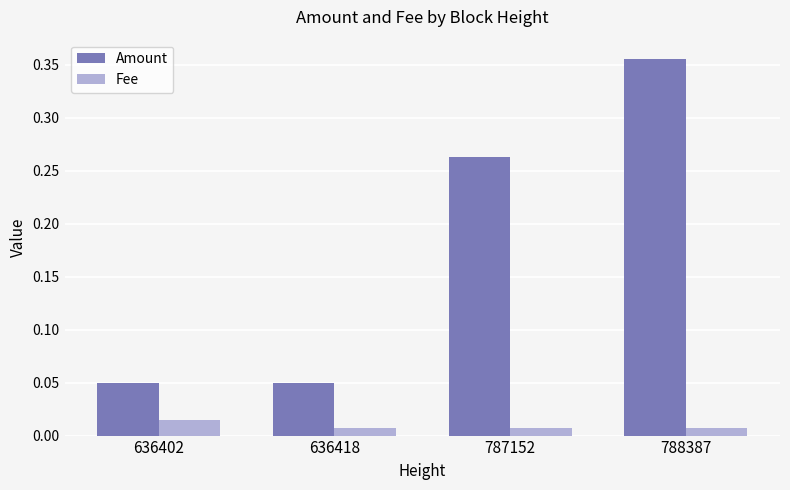

How many bars are there in each group?

2